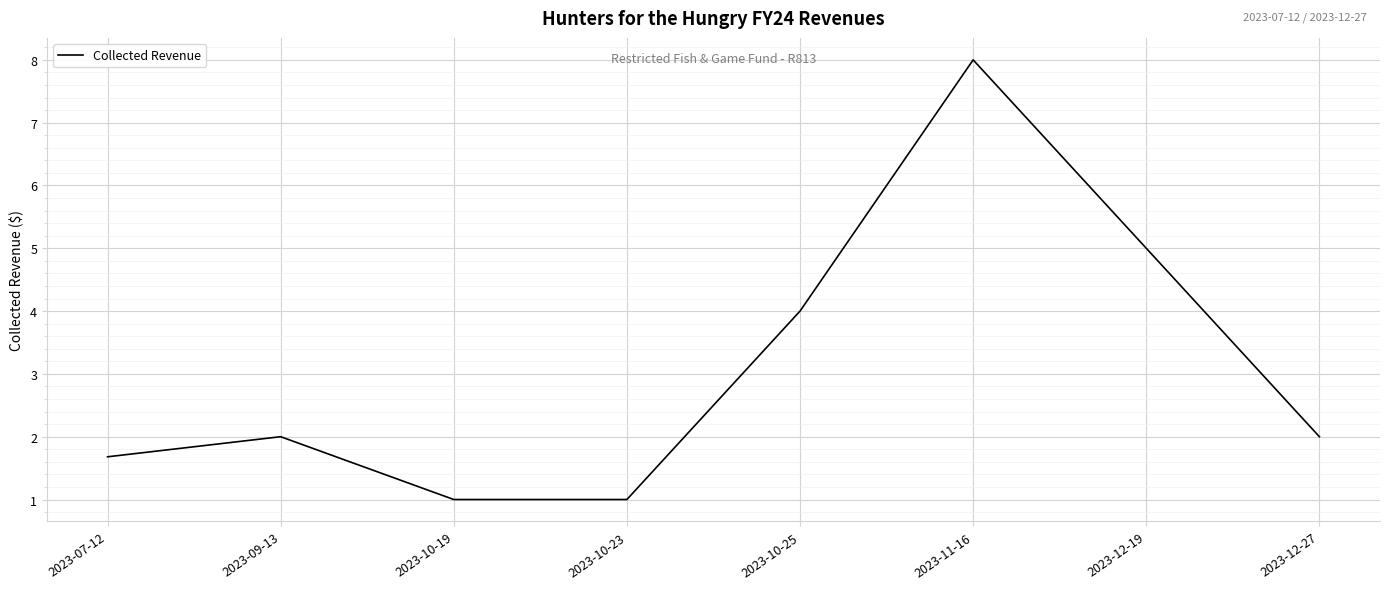

What position from the right is 2023-10-23?

5